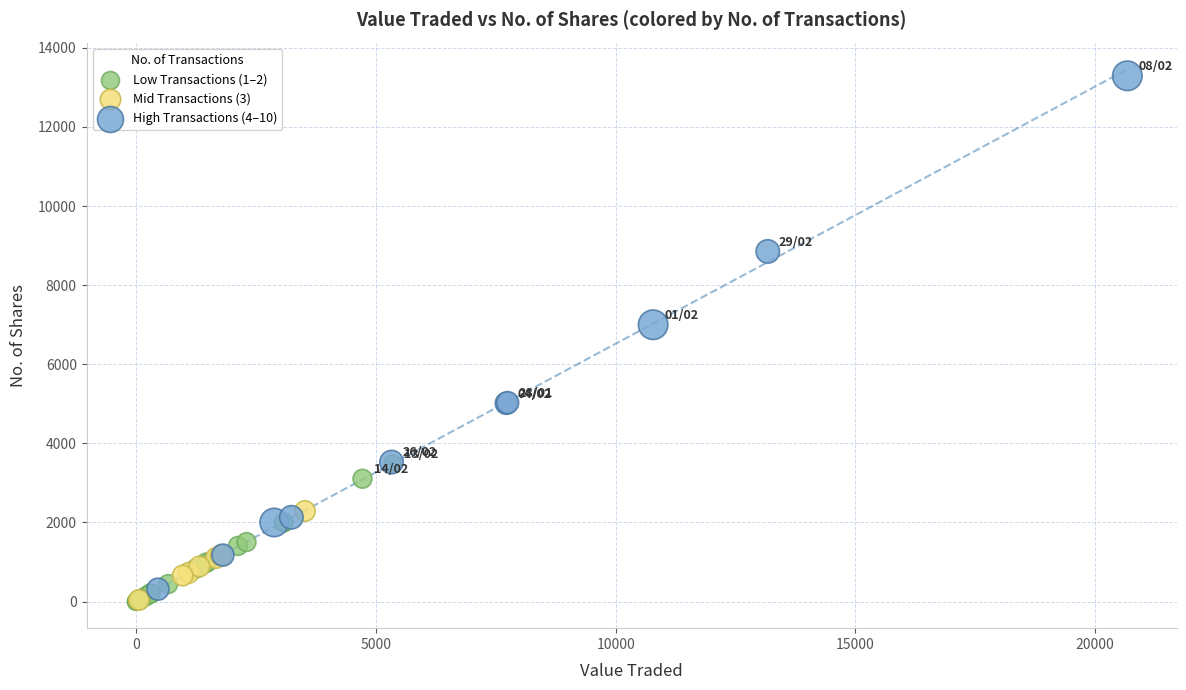

Which series contains the highest Y value?

High Transactions (4–10)